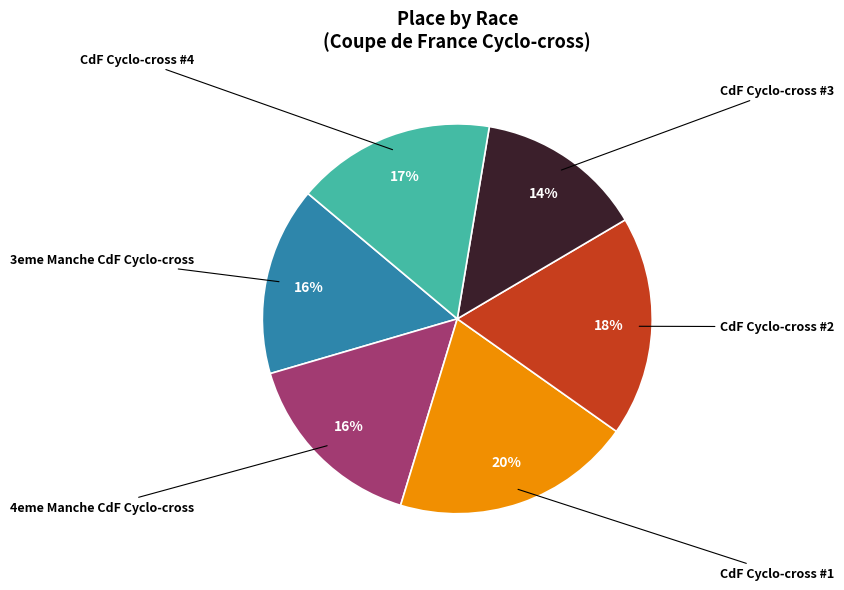

Is there any slice that represents more than half of the pie?

No